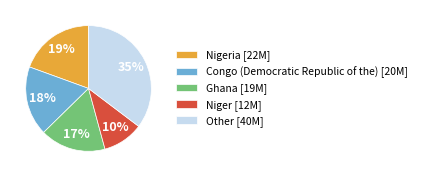

Which category has the smallest portion of the pie?

Niger [12M]